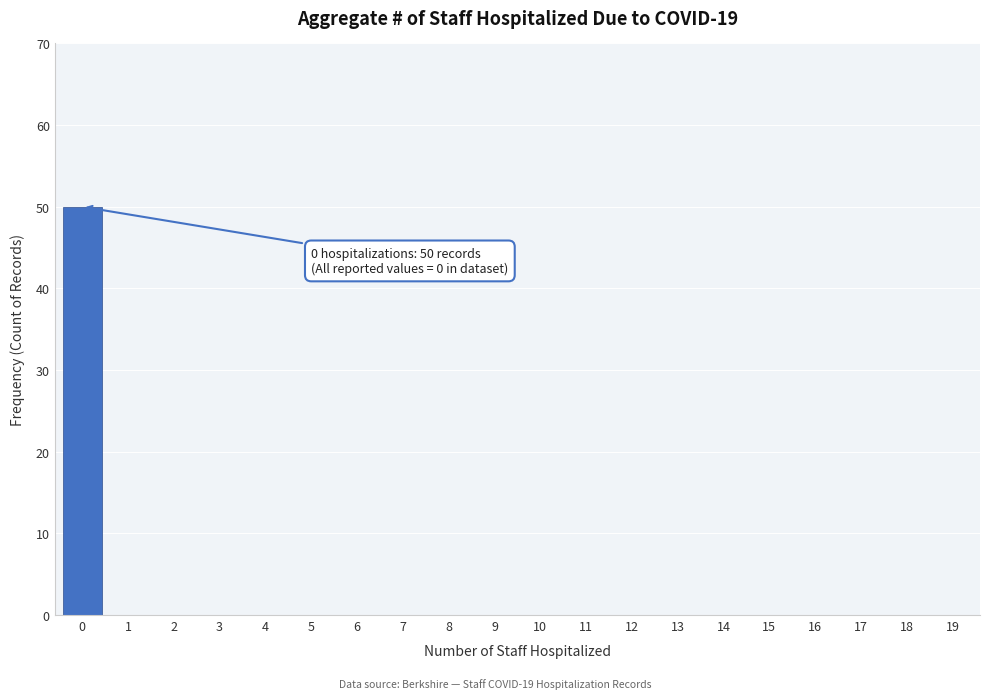

Reading left to right, transcribe all the data shown in this chart.

0=50	1=0	2=0	3=0	4=0	5=0	6=0	7=0	8=0	9=0	10=0	11=0	12=0	13=0	14=0	15=0	16=0	17=0	18=0	19=0